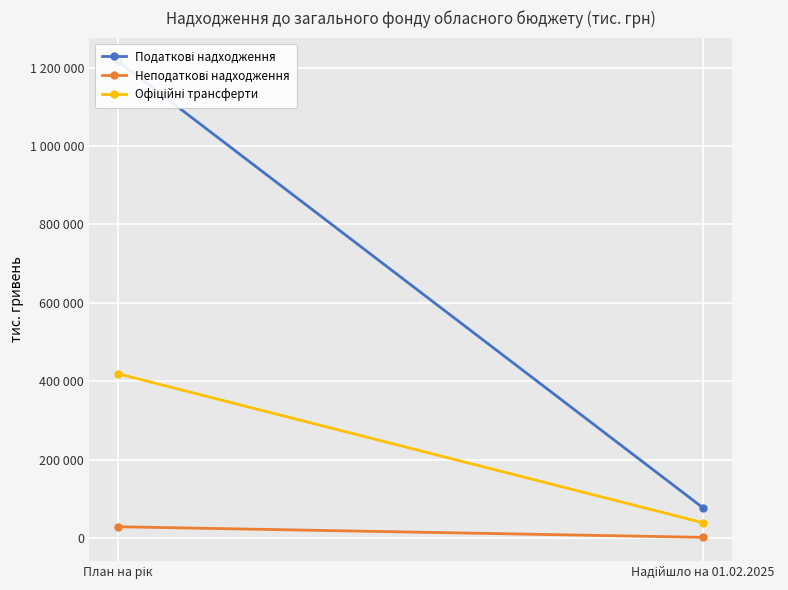

Reading left to right, list all the values displayed in this chart.

Податкові надходження: План на рік=1215660.0	Надійшло на 01.02.2025=77768.5
Неподаткові надходження: План на рік=28840.0	Надійшло на 01.02.2025=1800.8
Офіційні трансферти: План на рік=418884.6	Надійшло на 01.02.2025=39216.2